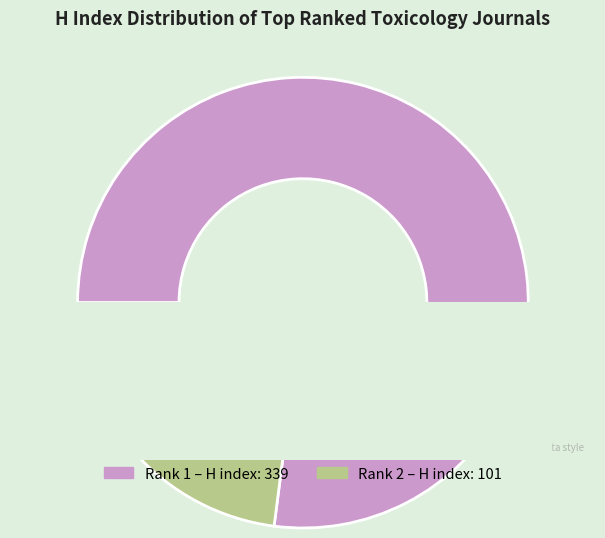

How many slices are in this pie chart?

2